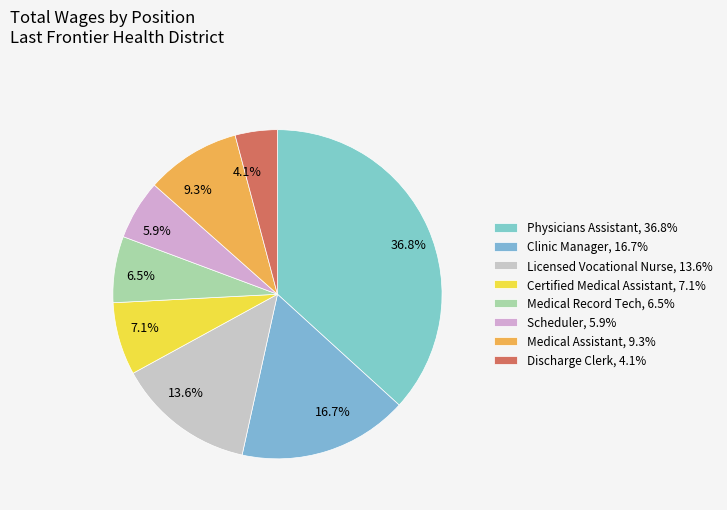

Which category has the biggest portion of the pie?

Physicians Assistant